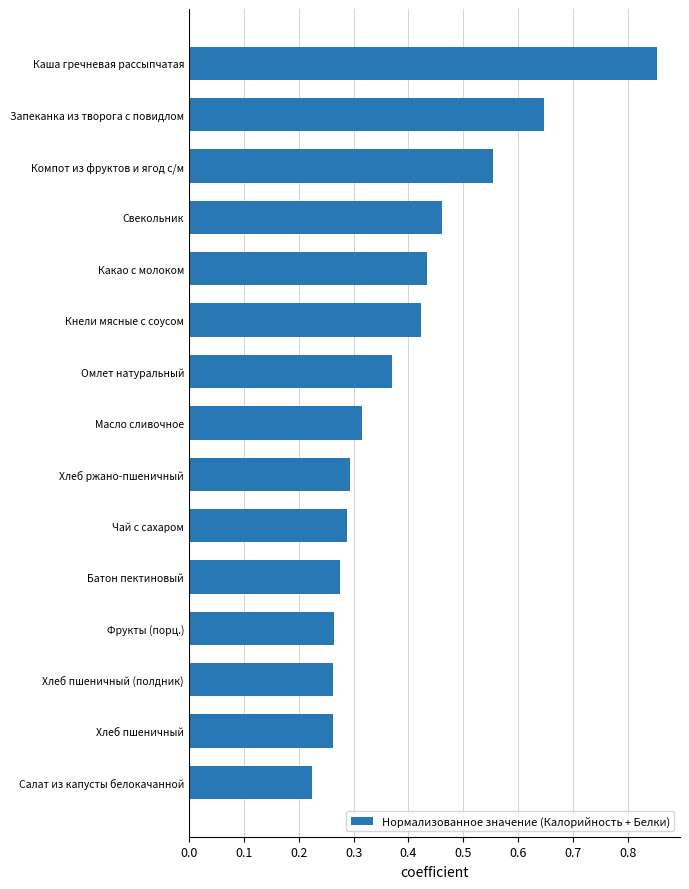

Which category has the highest value across all series?

Каша гречневая рассыпчатая